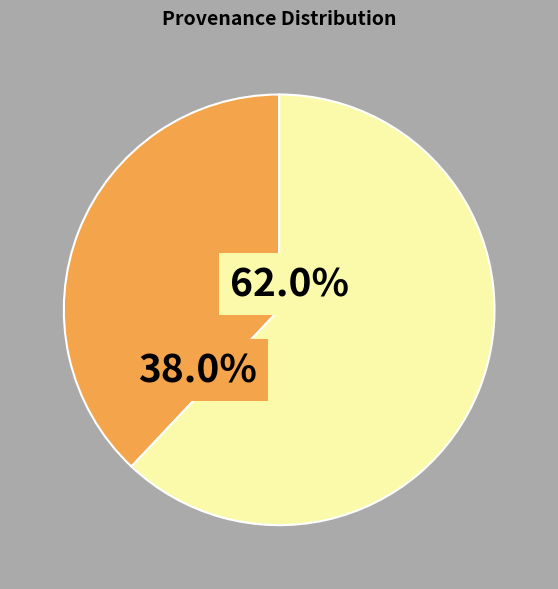

Is there a majority slice in this chart?

Yes